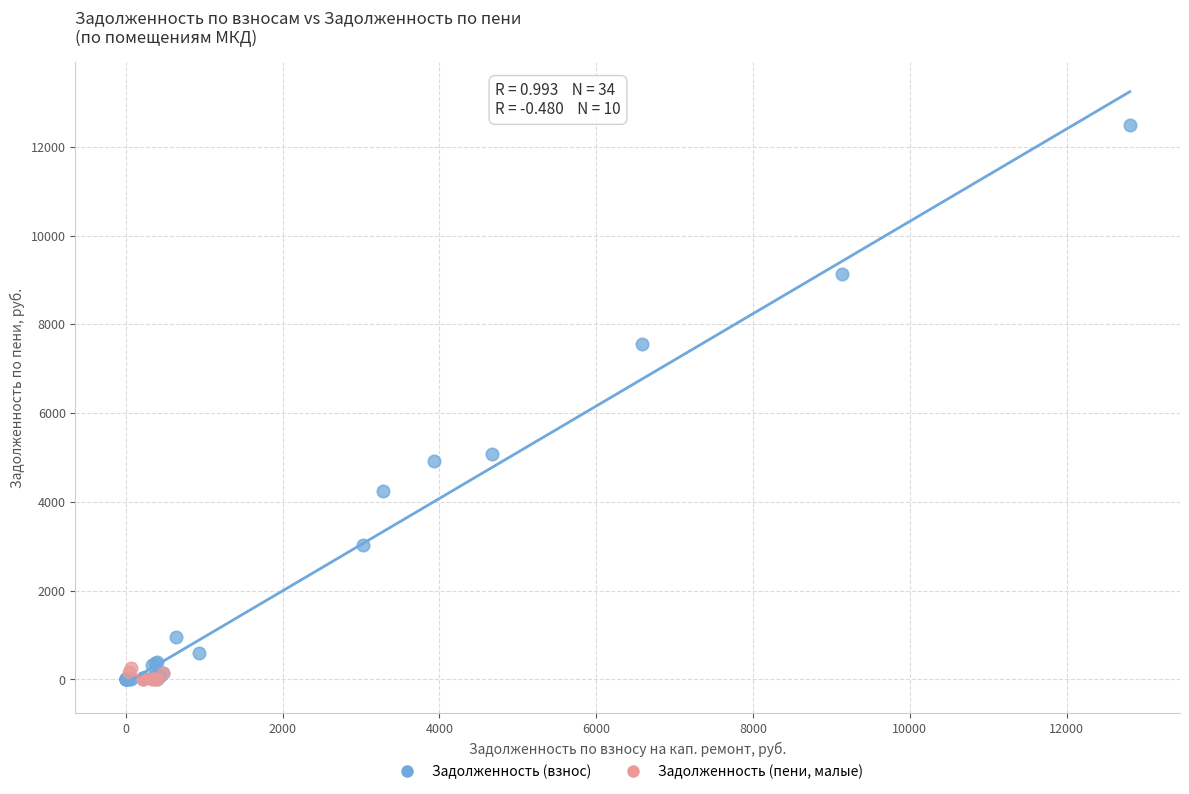

Which series reaches the maximum Y coordinate?

Задолженность (взнос)